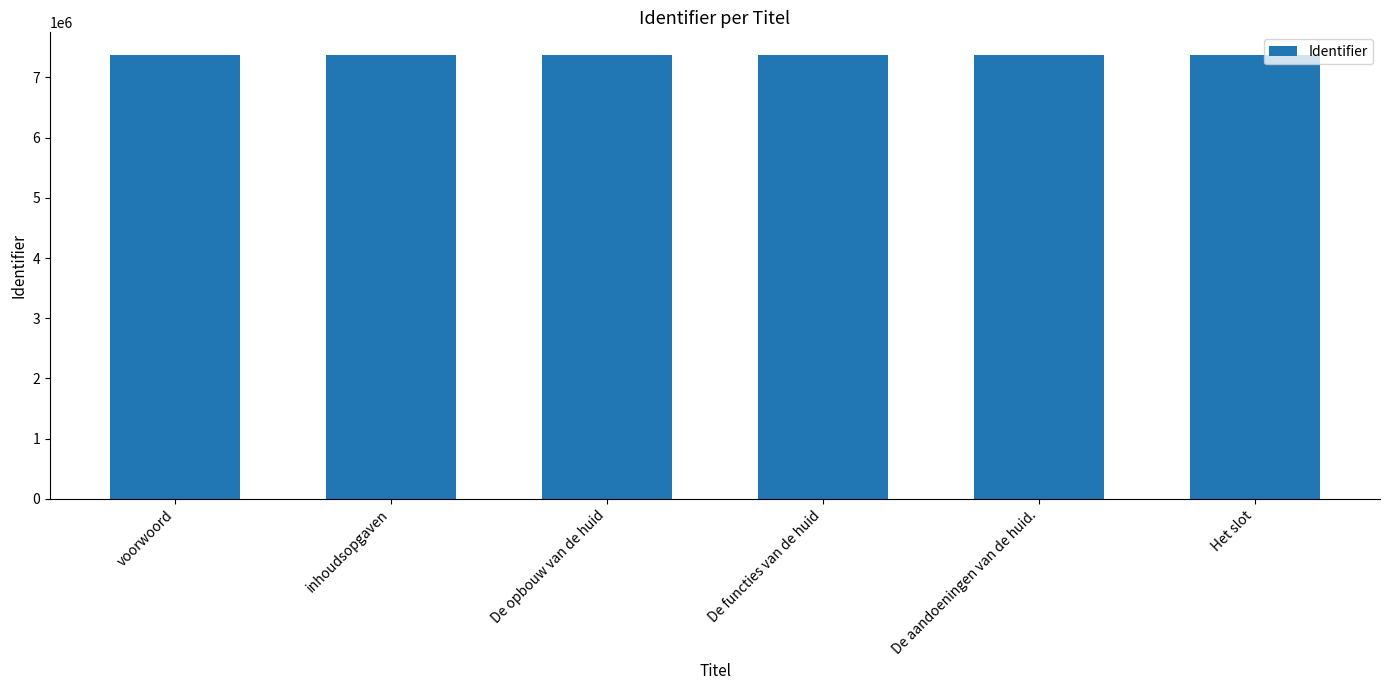

Is it true that the value at voorwoord is 4379171?

False